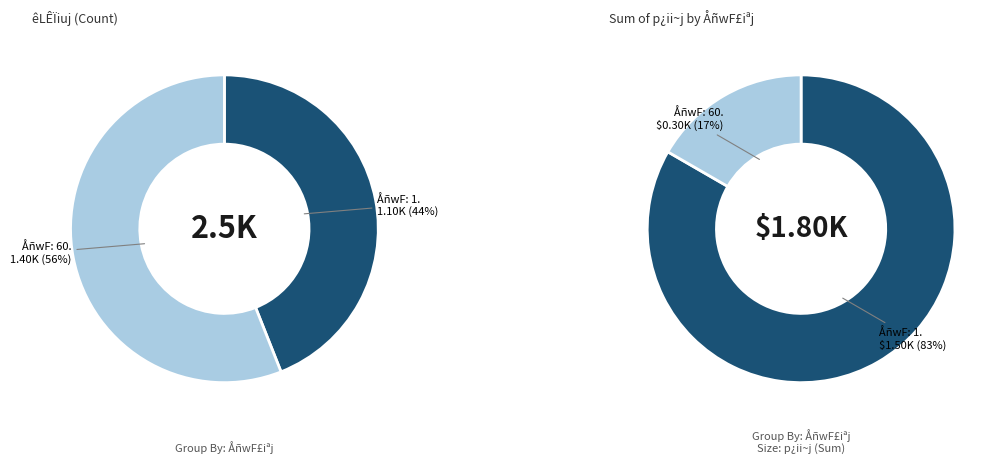

Does 60 represent more than half of the total?

Yes